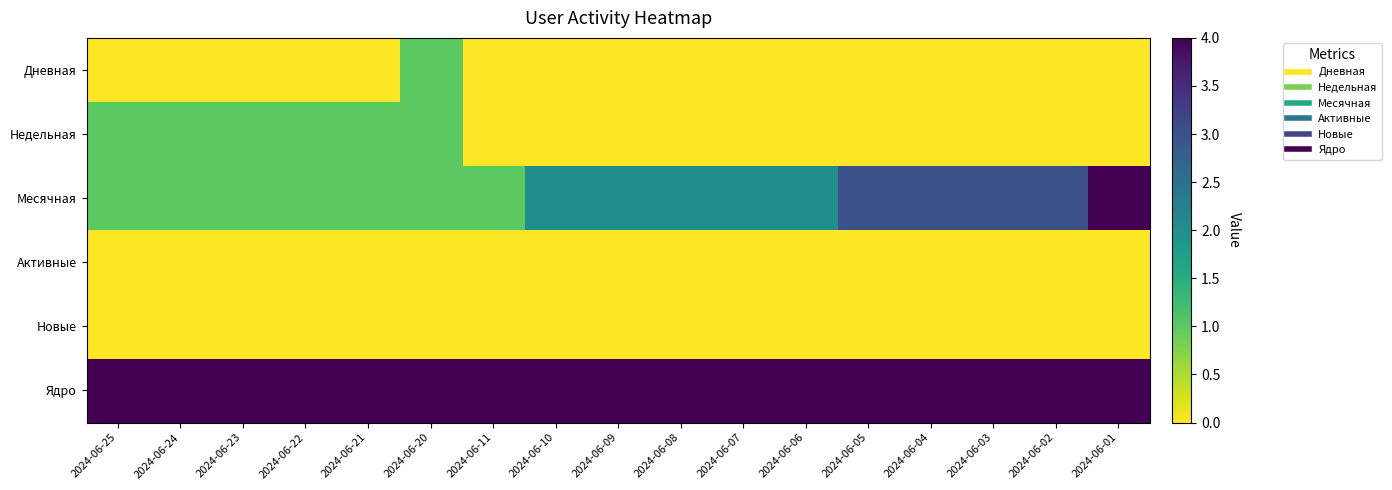

Which label corresponds to the smallest value in the chart?

2024-06-25